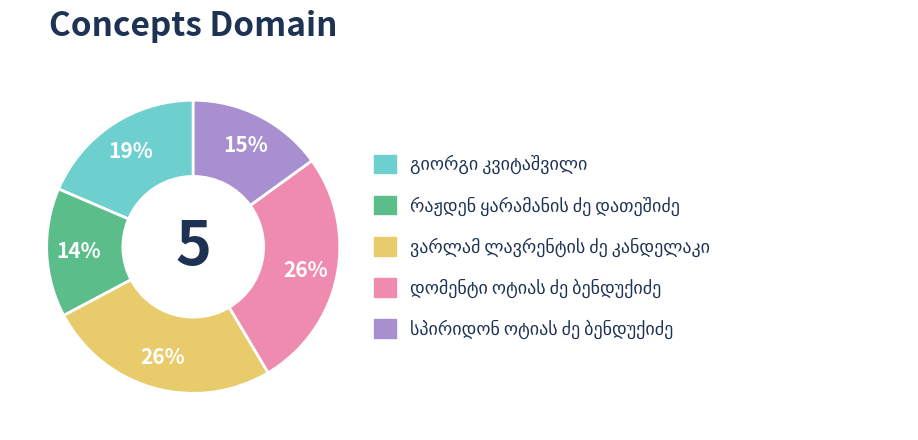

Does any single category account for the majority?

No